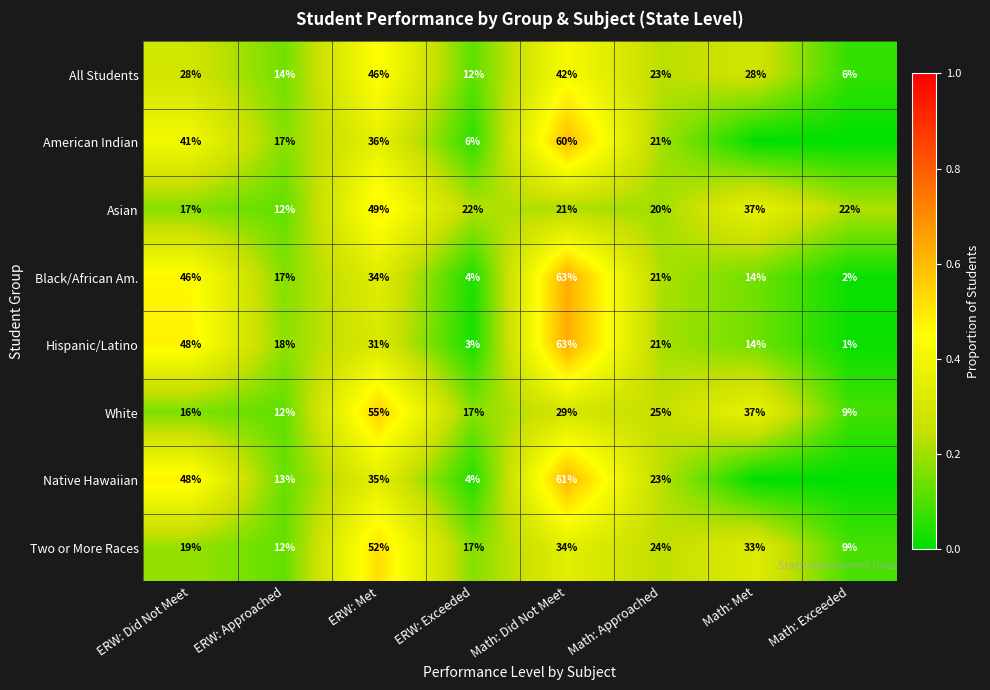

At how many categories does at least one series exceed 0?

8